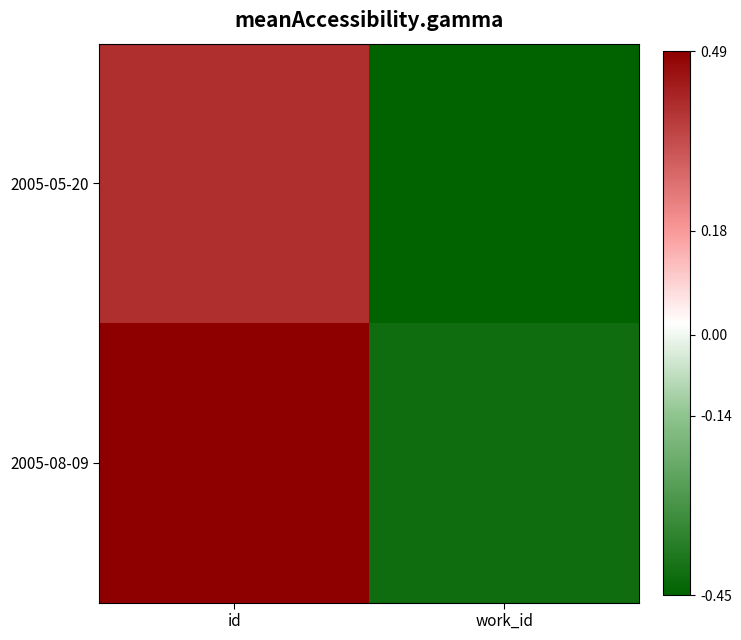

Reading left to right, transcribe all the data shown in this chart.

2005-05-20: id=0.4	work_id=-0.5
2005-08-09: id=0.5	work_id=-0.4